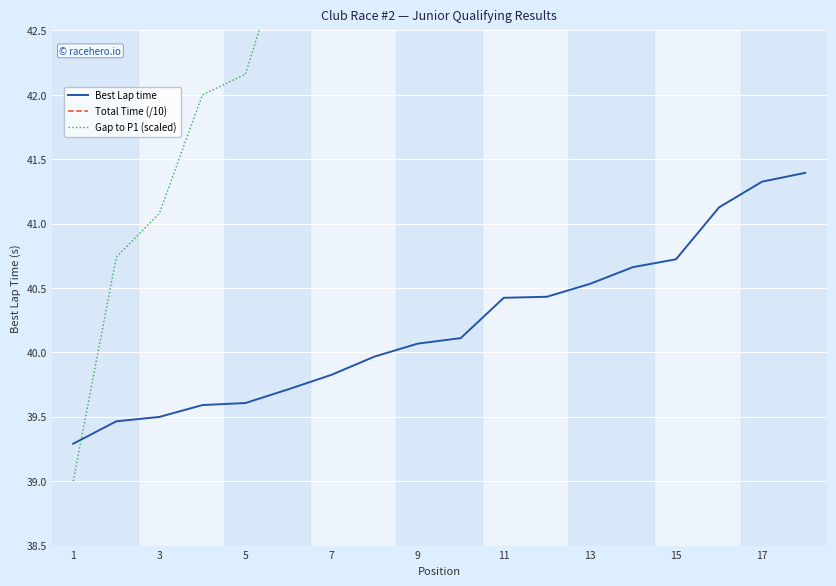

What is the maximum value for Best Lap time?

41.4